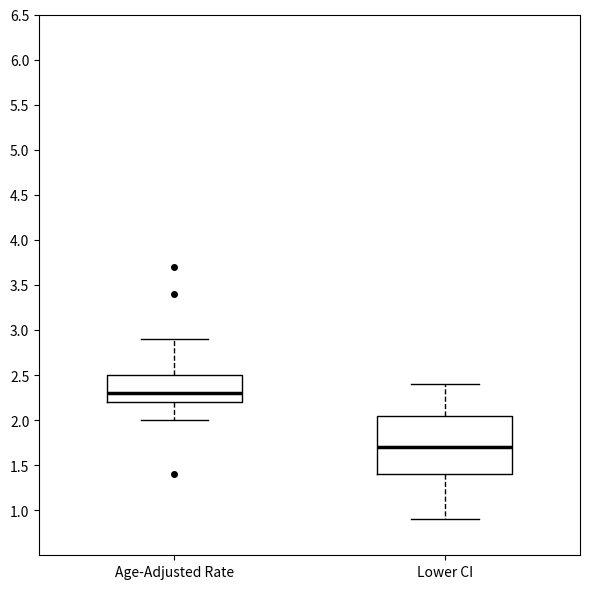

Comparing the boxes themselves (not the whiskers), which one is the tallest?

Lower CI